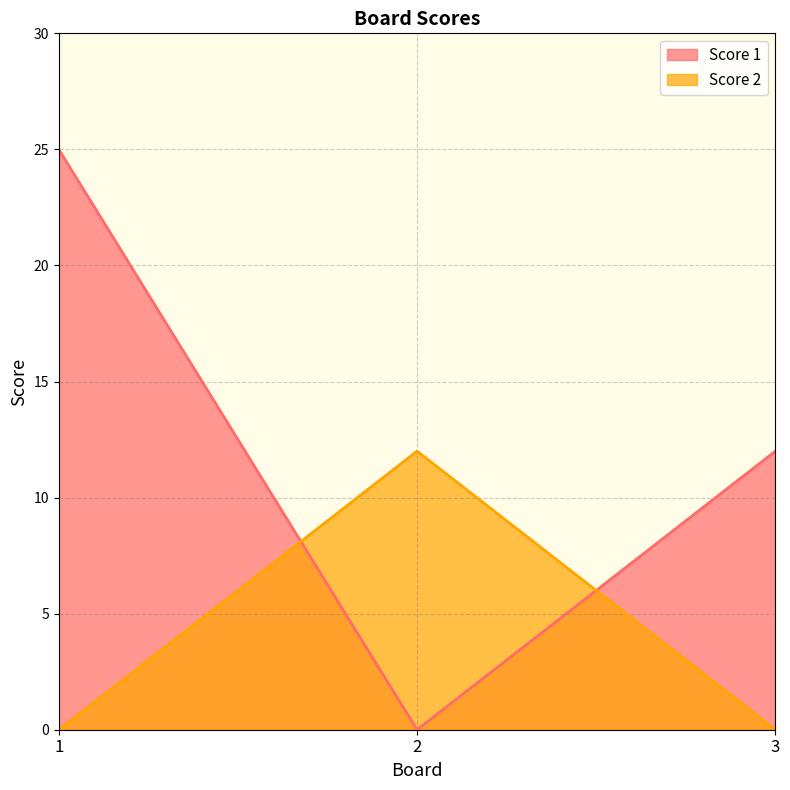

Which series has the largest total across all categories?

Score 1